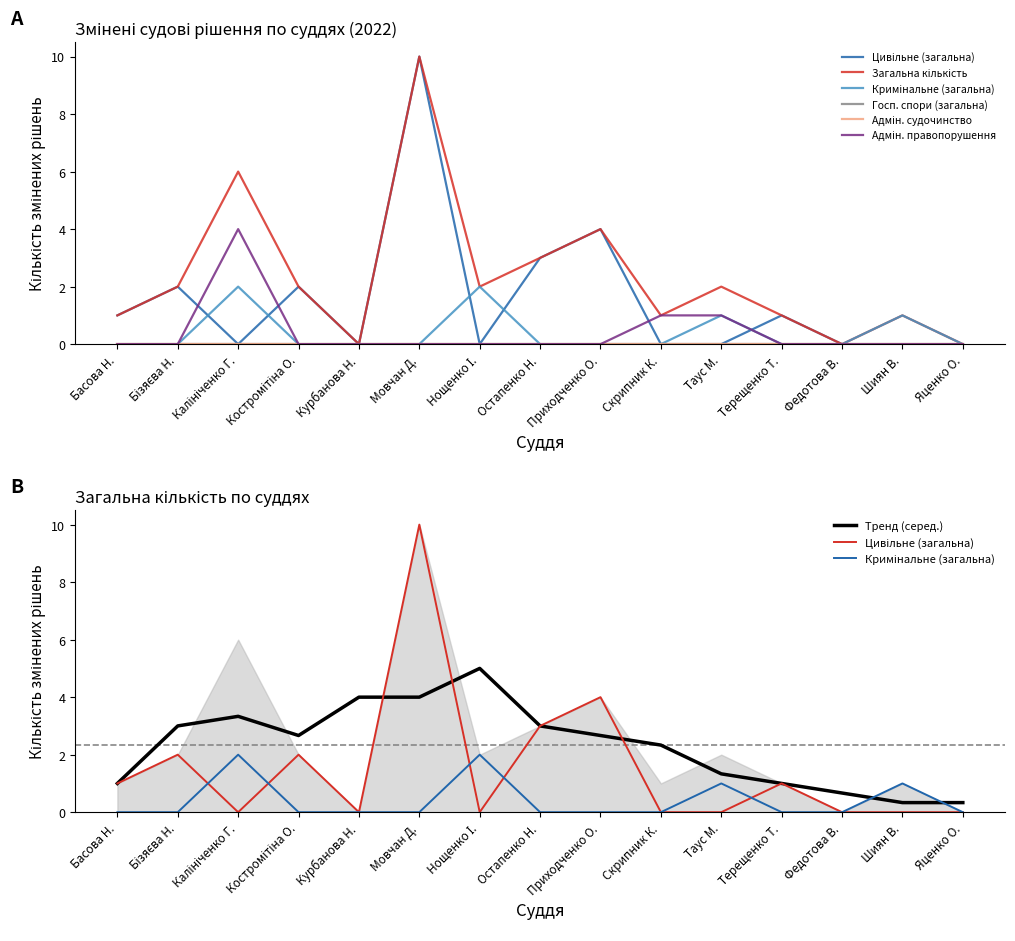

The value of Загальна кількість at Таус М. is 1. True or false?

False